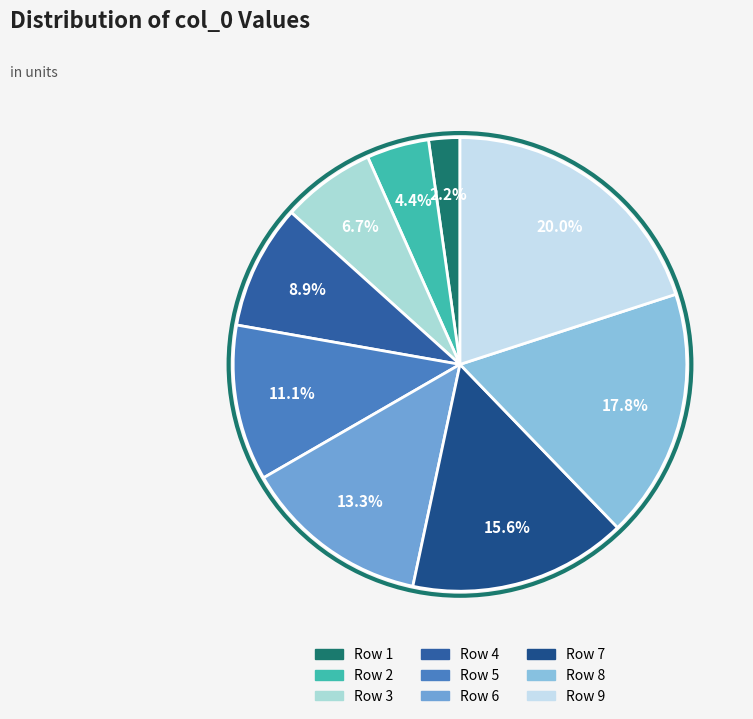

Count the number of slices in the pie.

9